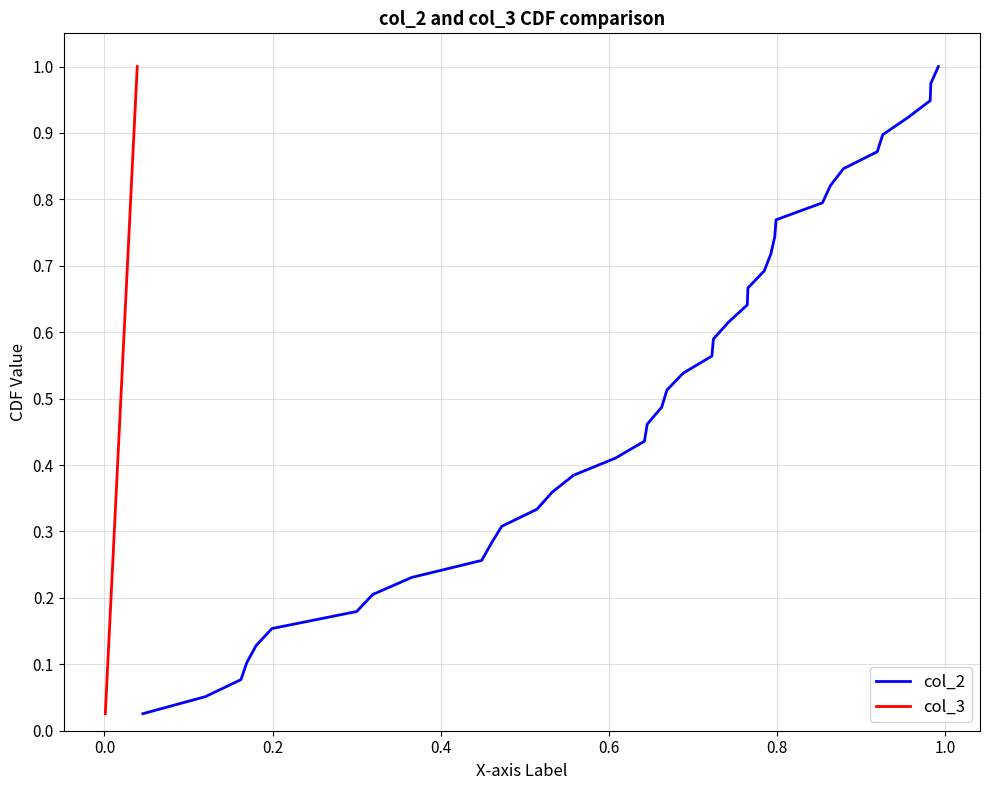

True or false: col_3 and col_2 intersect in this chart.

False